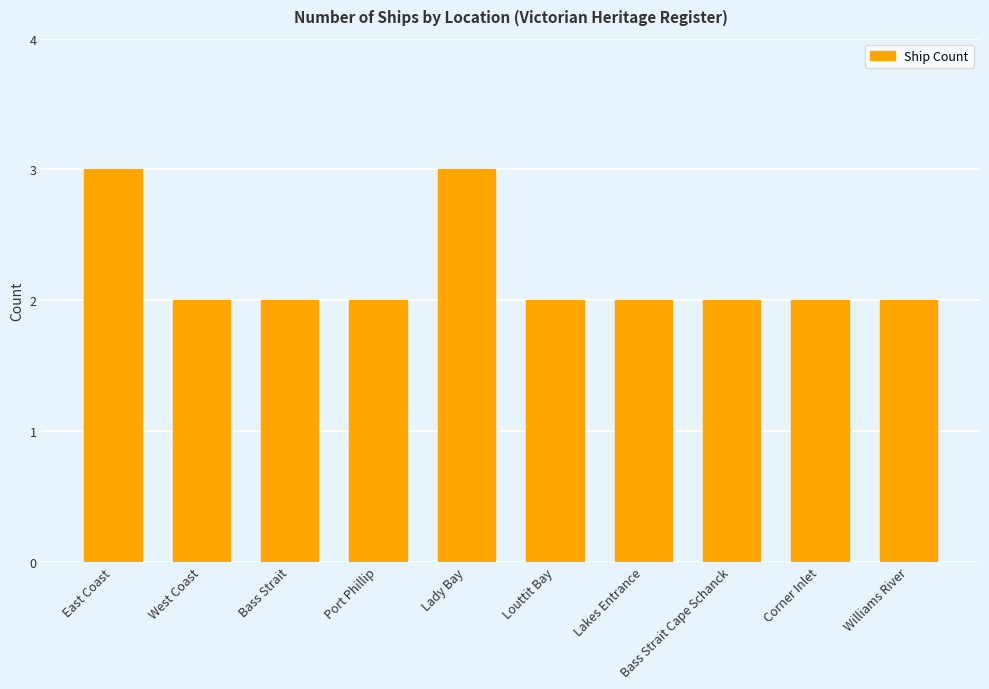

What is the ratio of the value at Bass Strait Cape Schanck to the value at Bass Strait?

1.0